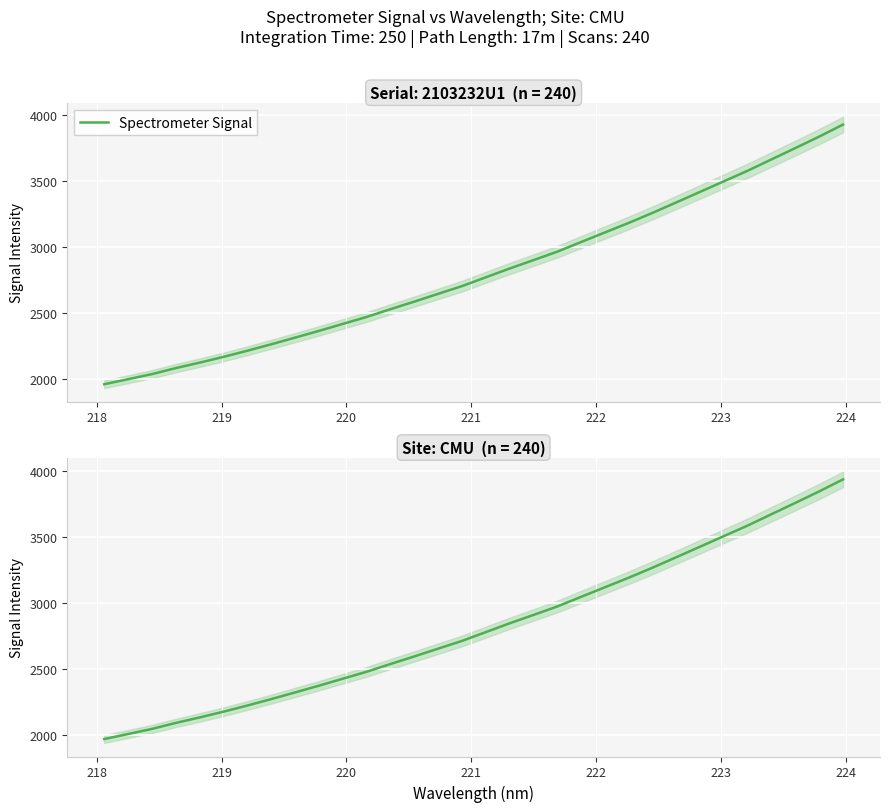

What is the difference between the maximum and minimum values?

1962.8